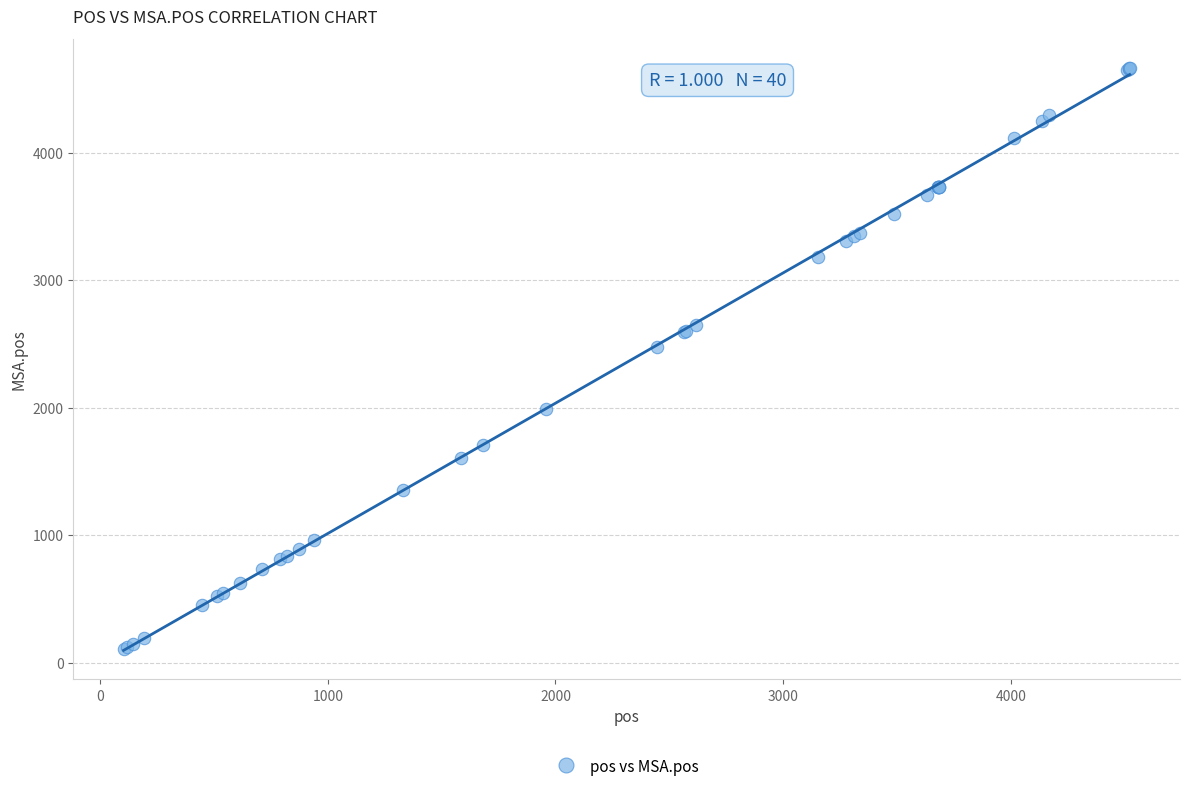

What Y value in the scatter plot is closest to 2383?

2474